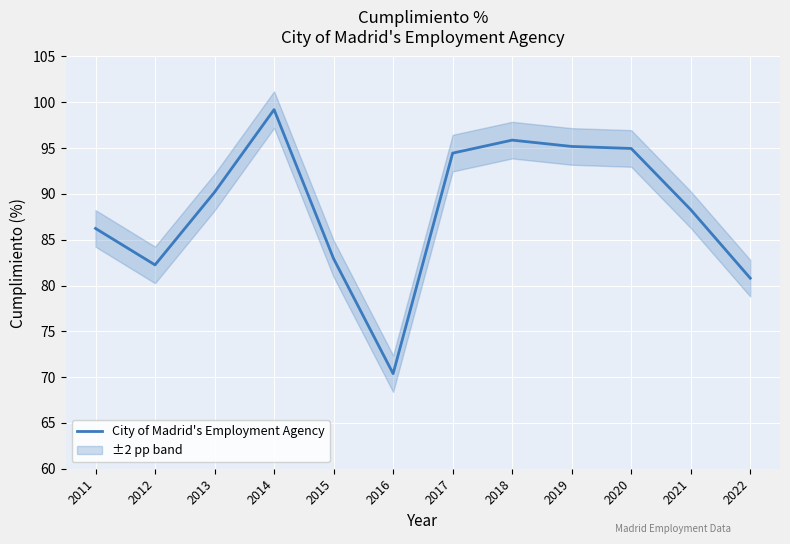

Approximately how many times larger is the value at 2014 compared to 2022?

1.2